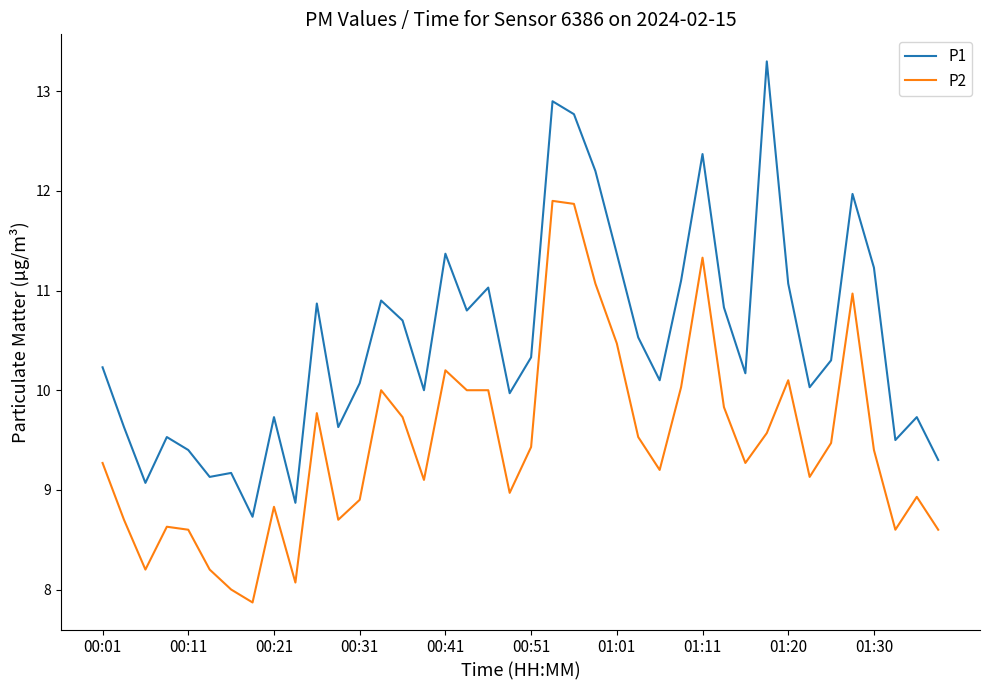

How many lines are shown in the chart?

2